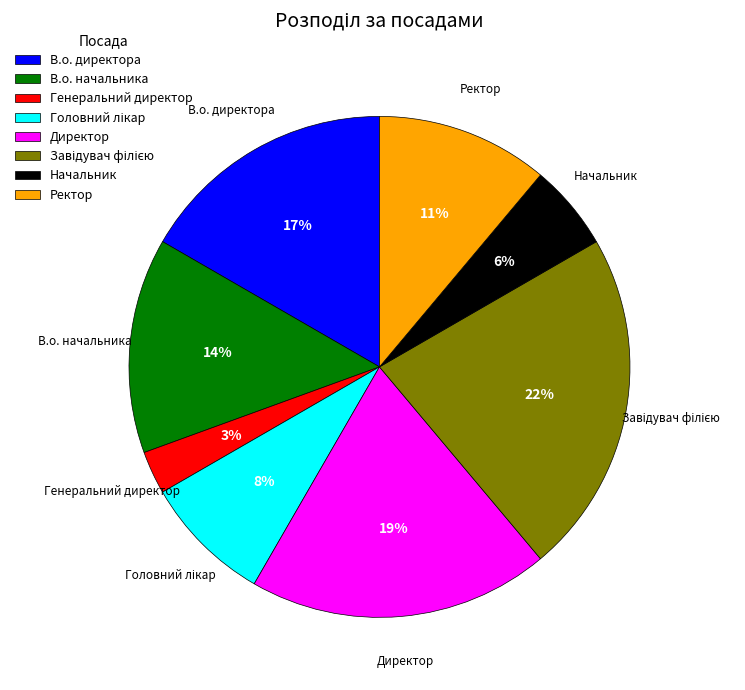

To the nearest percent, what is the average slice percentage?

12%